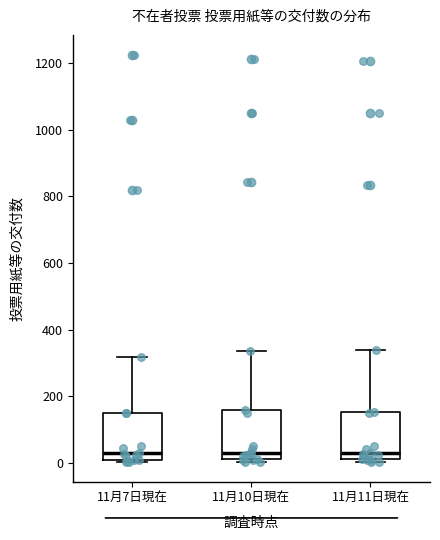

Reading left to right, transcribe this box plot: for each box, give where its median line is, the range the box spans, and where its two whiskers end, as read against the y-axis. The values are not printed on the chart, so give them approximately, as read against the axis.

11月7日現在: median 20, box 0 to 160, whiskers 0 to 320
11月10日現在: median 40, box 20 to 160, whiskers 0 to 340
11月11日現在: median 40, box 20 to 160, whiskers 0 to 340